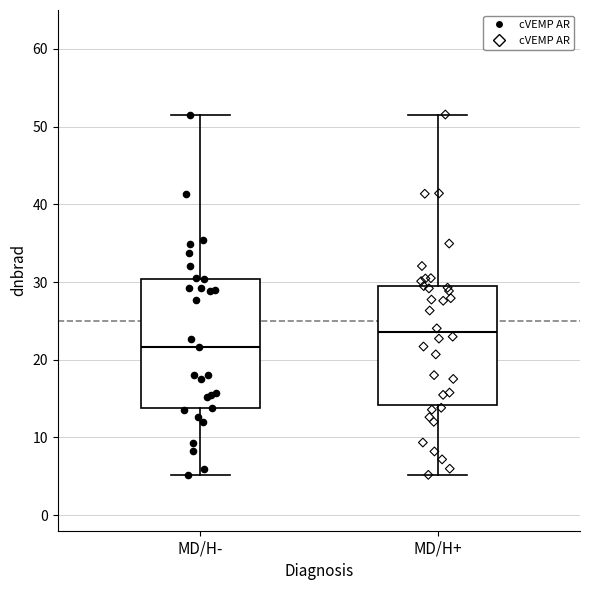

Reading left to right, read every box against the y-axis: the position of its median line, the range the box covers, and the ends of its whiskers. The values are not printed on the chart, so give them approximately, as read against the axis.

MD/H-: median 22, box 14 to 30, whiskers 5 to 52
MD/H+: median 24, box 14 to 29, whiskers 5 to 52